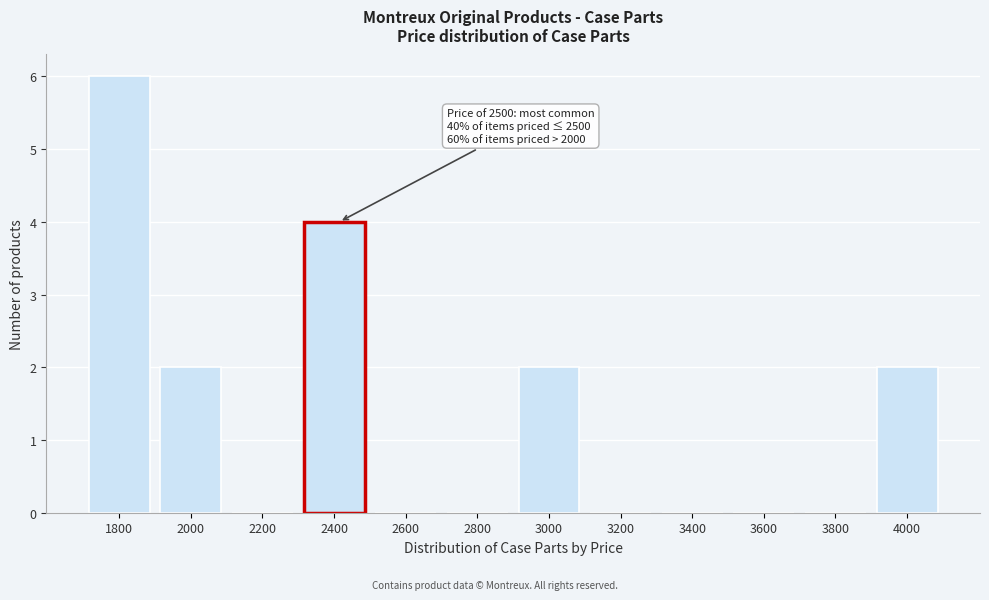

Reading left to right, extract all data points from this chart.

1800=6	2000=2	2200=0	2400=4	2600=0	2800=0	3000=2	3200=0	3400=0	3600=0	3800=0	4000=2